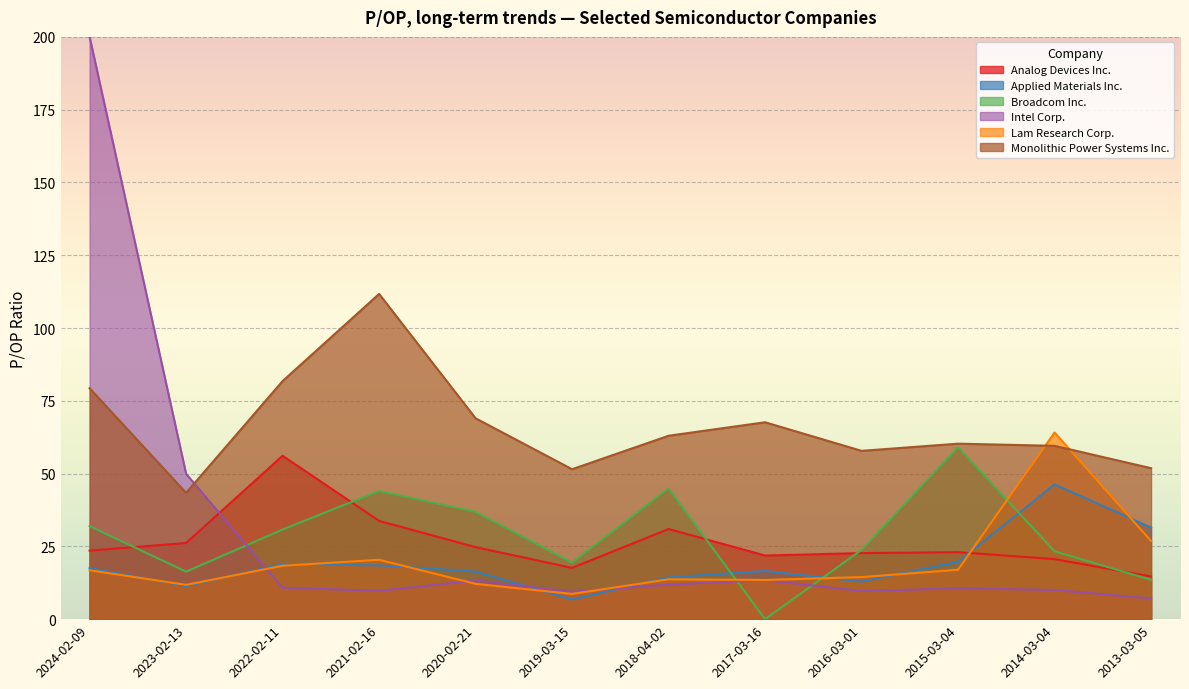

What is the label of the 12th point from the left?

2013-03-05